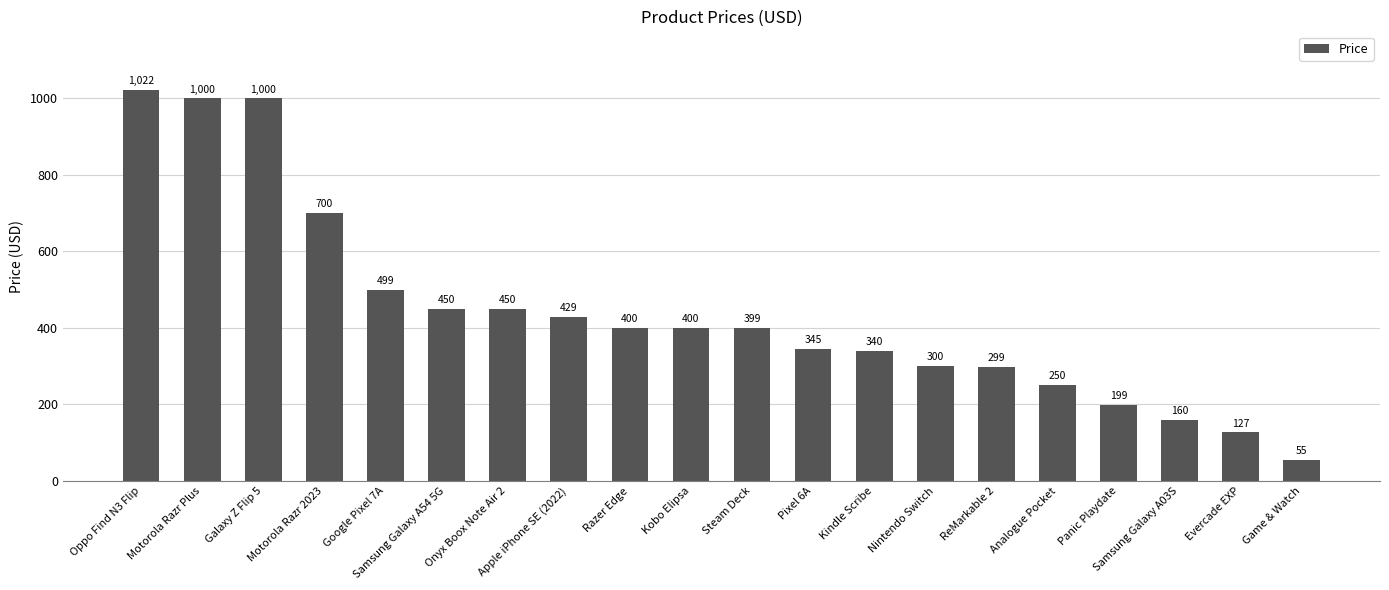

The value at Analogue Pocket is 250. True or false?

True